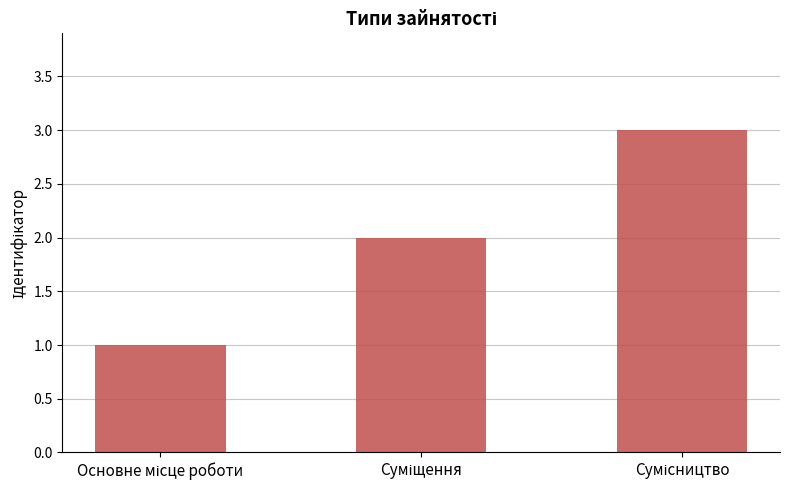

What is the maximum value shown in the chart?

3